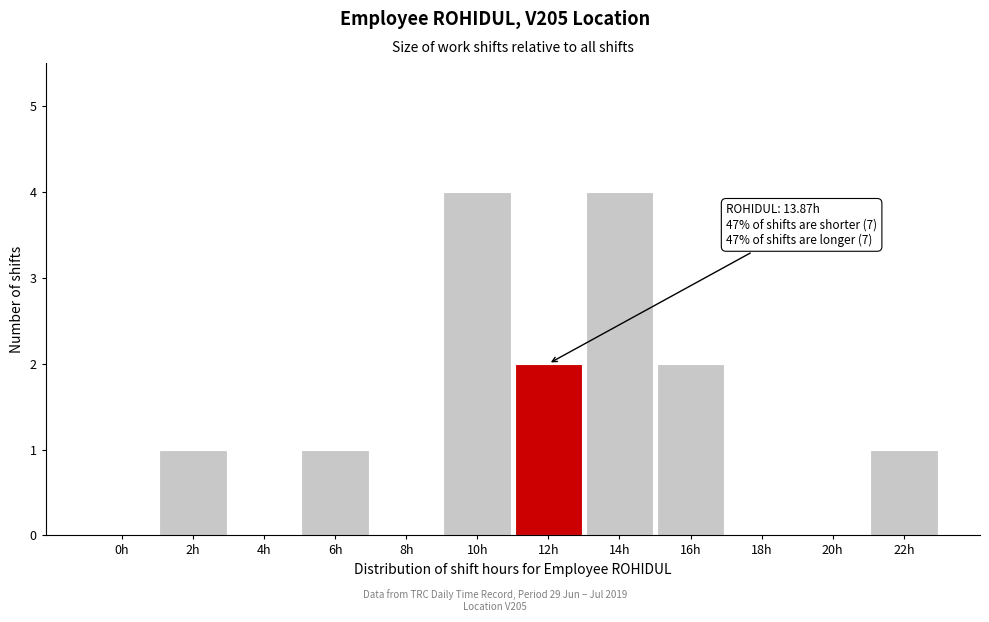

Reading left to right, transcribe all the data shown in this chart.

0h=0	2h=1	4h=0	6h=1	8h=0	10h=4	12h=2	14h=4	16h=2	18h=0	20h=0	22h=1